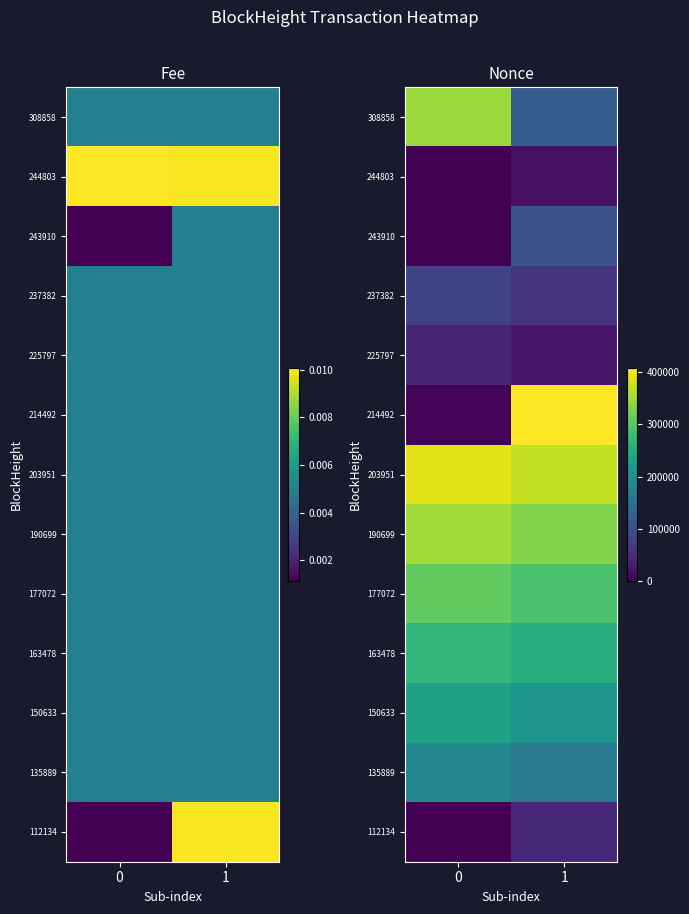

Which category has the lowest value in the 203951 series?

1